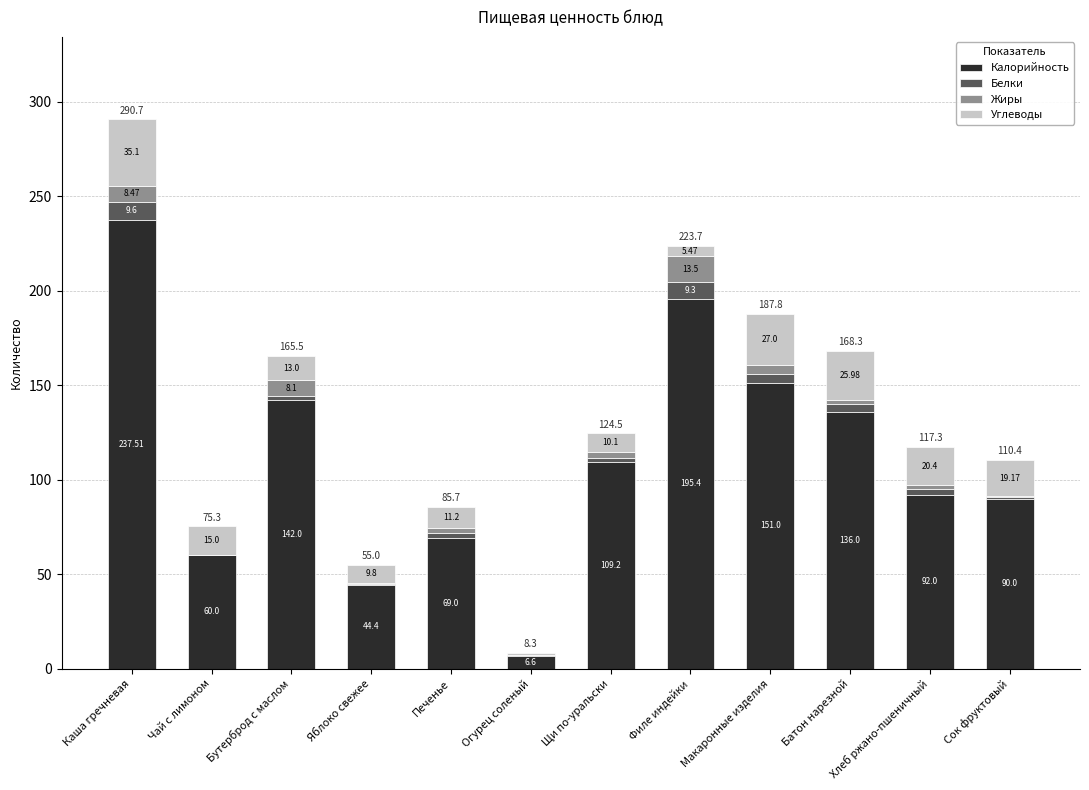

At which label does Калорийность reach its peak?

Каша гречневая